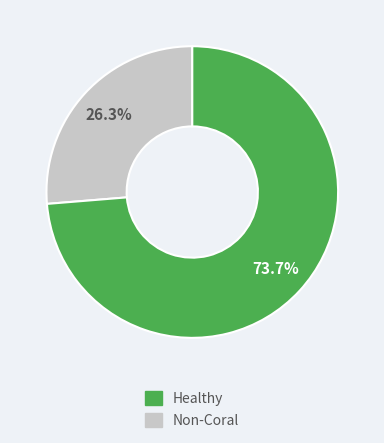

Is there any slice that represents more than half of the pie?

Yes